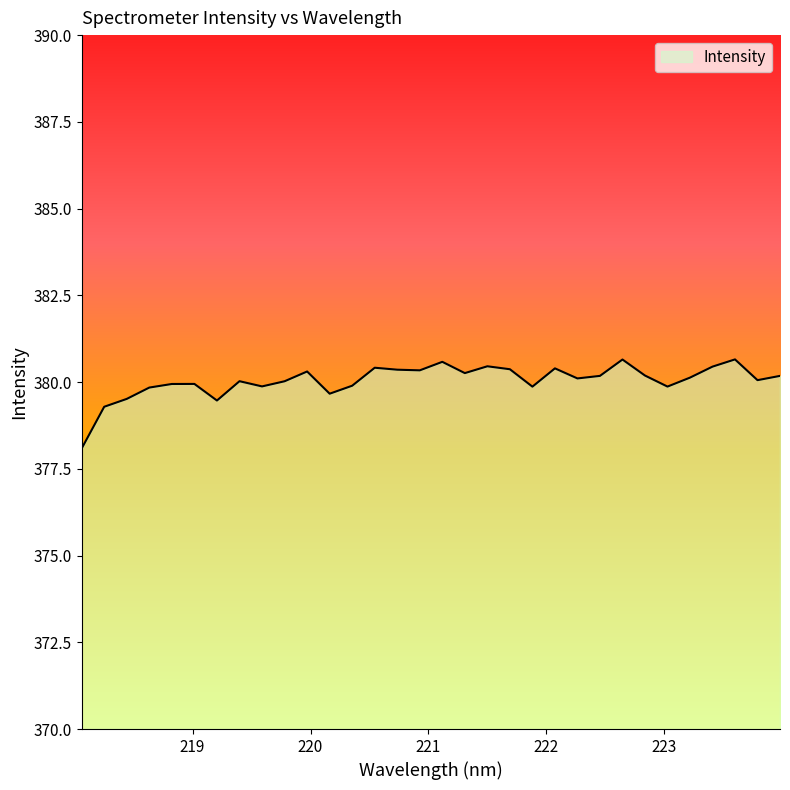

What is the difference between the maximum and minimum values?

2.6